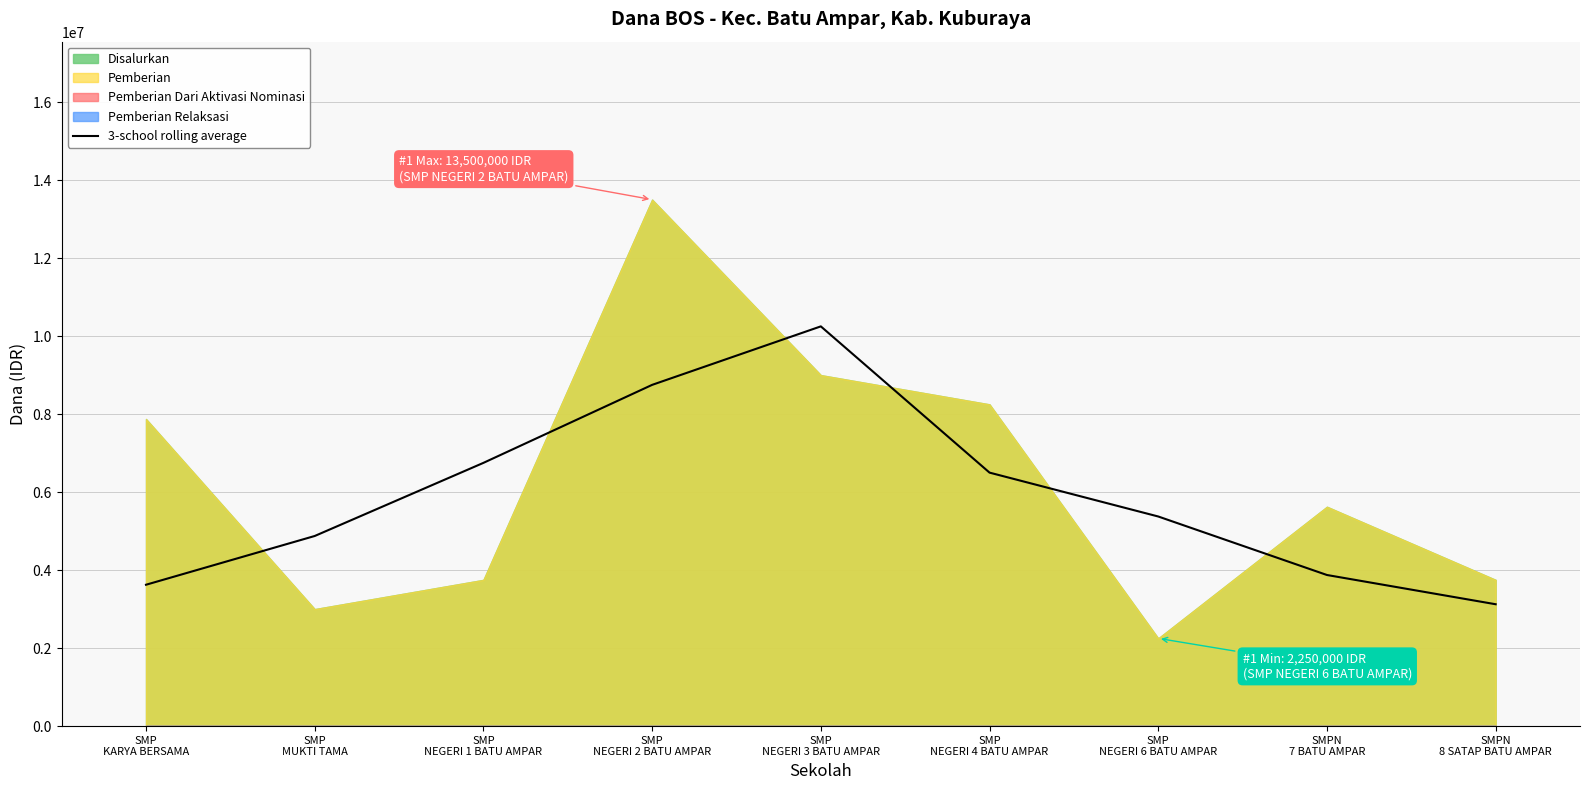

Where is the first local maximum?

SMP
NEGERI 3 BATU AMPAR